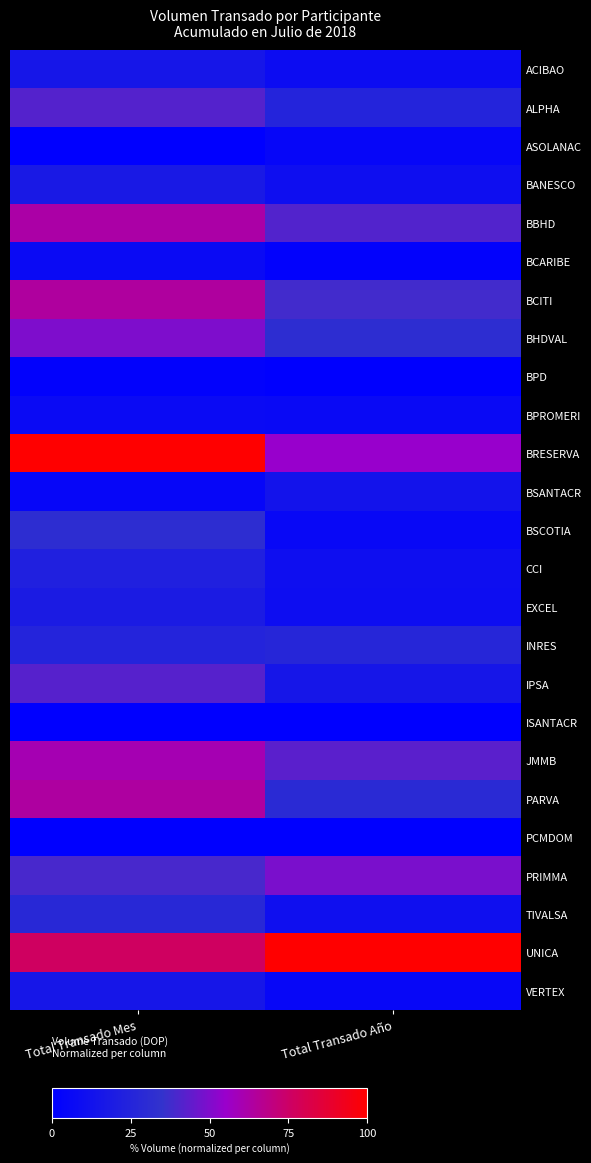

At Total Transado Mes, list the series in order from largest to smallest.

BRESERVA, UNICA, BCITI, PARVA, BBHD, JMMB, BHDVAL, IPSA, ALPHA, PRIMMA, BSCOTIA, TIVALSA, INRES, CCI, EXCEL, BANESCO, ACIBAO, VERTEX, BPROMERI, BCARIBE, BSANTACR, BPD, ISANTACR, PCMDOM, ASOLANAC